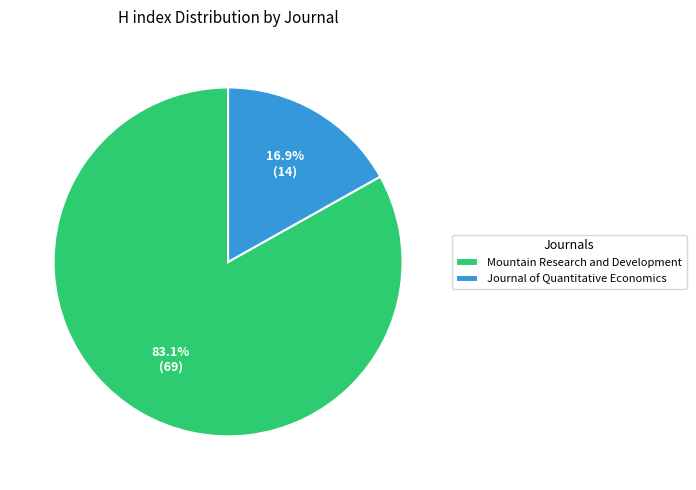

Approximately how many times larger is the value at Journal of Quantitative Economics compared to Mountain Research and Development?

0.2